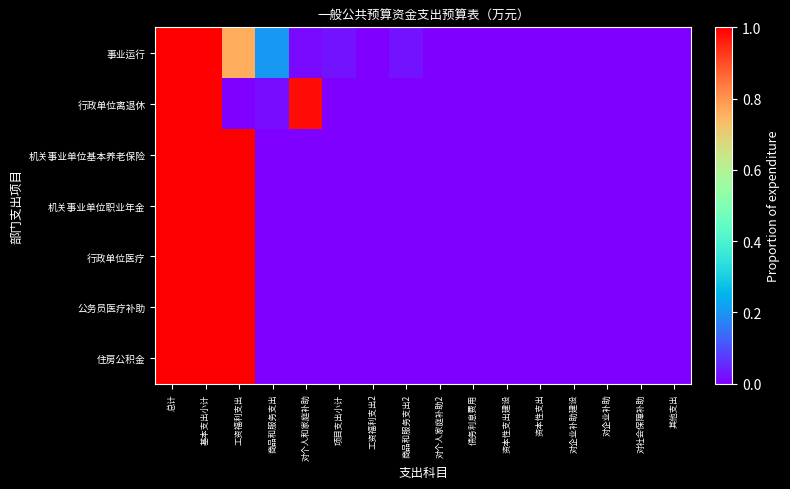

Rank the series at 对社会保障补助 from lowest to highest value.

事业运行, 行政单位离退休, 机关事业单位基本养老保险, 机关事业单位职业年金, 行政单位医疗, 公务员医疗补助, 住房公积金